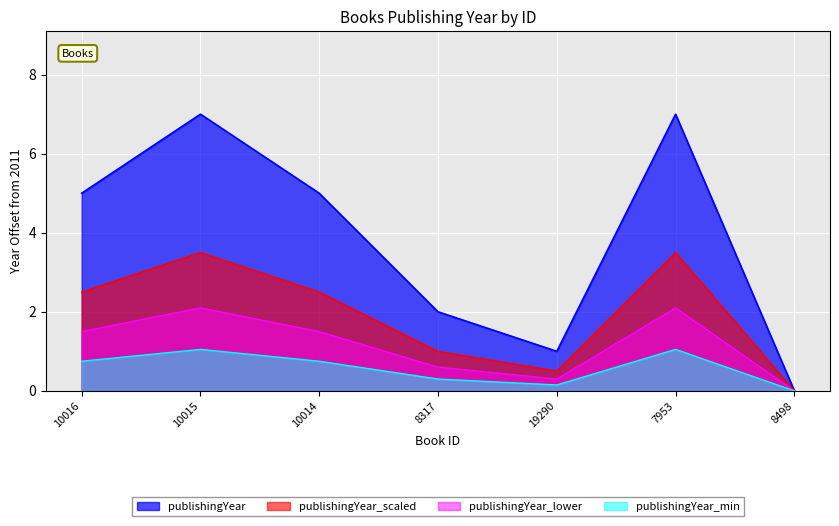

What is the change in value from 10014 to 8317?

-3